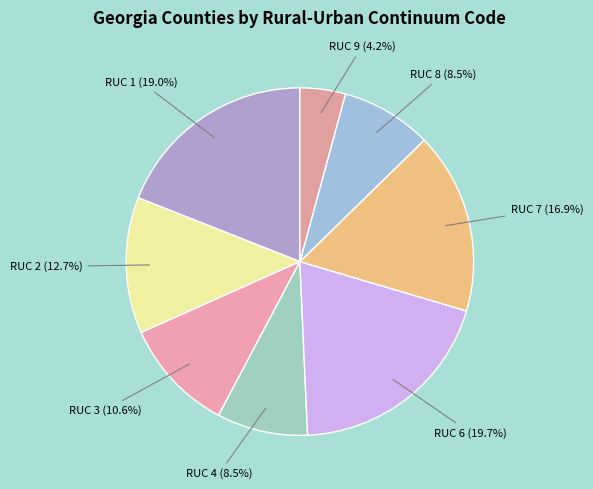

Is RUC 3 the majority of the pie?

No